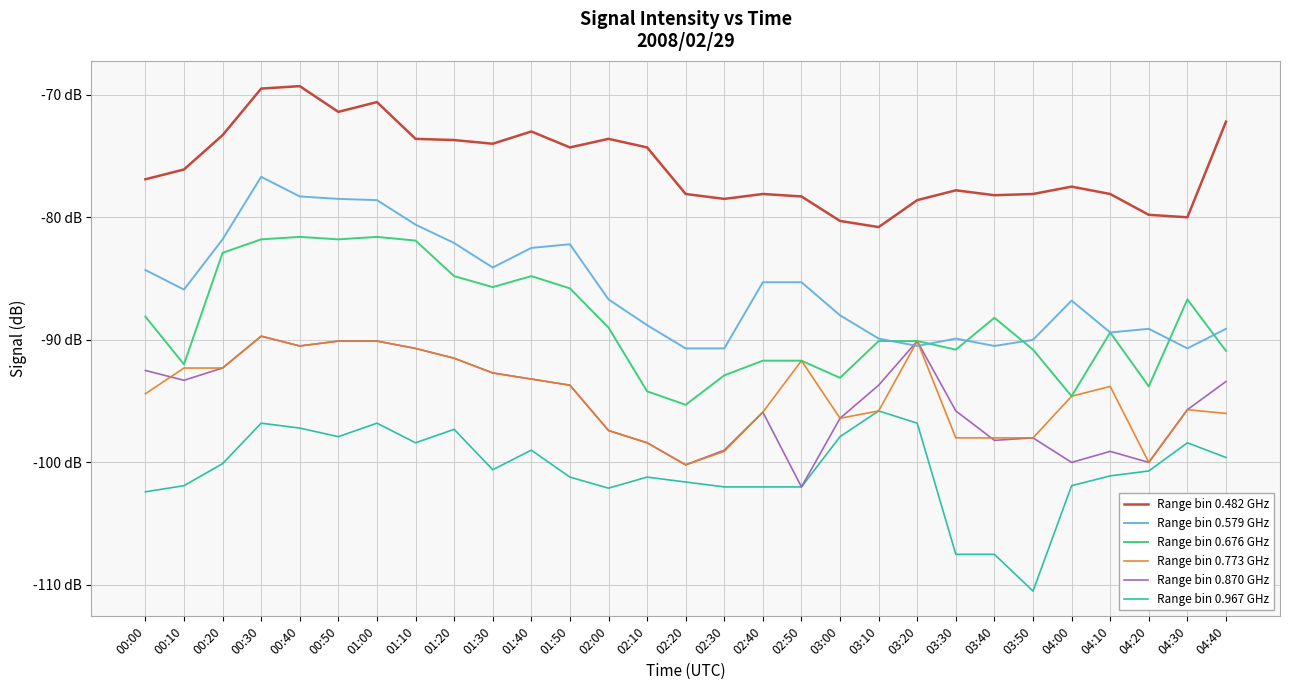

Does the chart have visible grid lines?

Yes